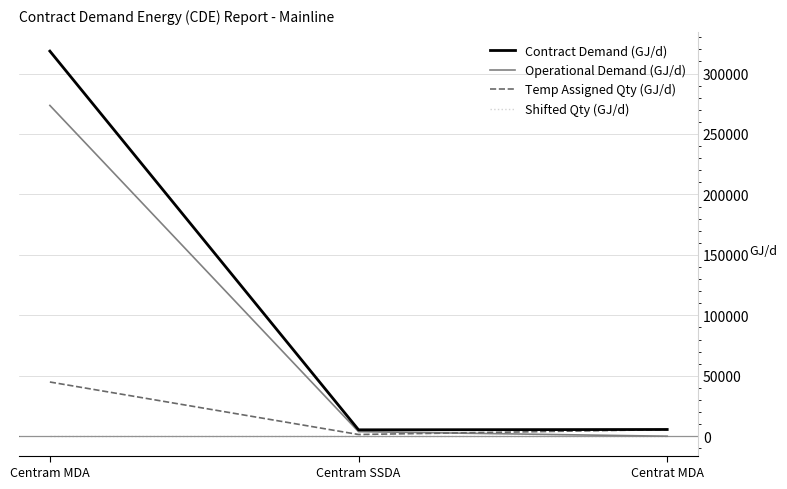

At which label is Temp Assigned Qty (GJ/d) closest to 23210?

Centrat MDA